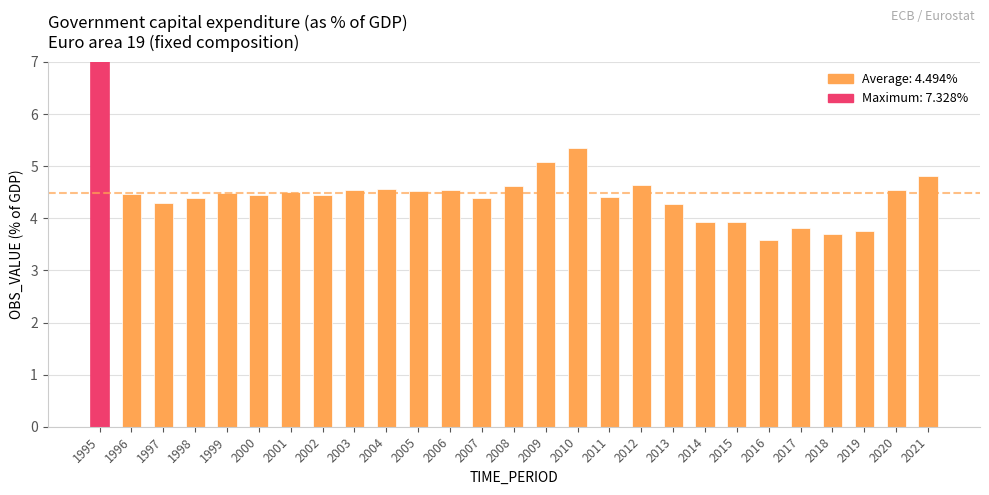

The value at 1997 is 2.5. True or false?

False